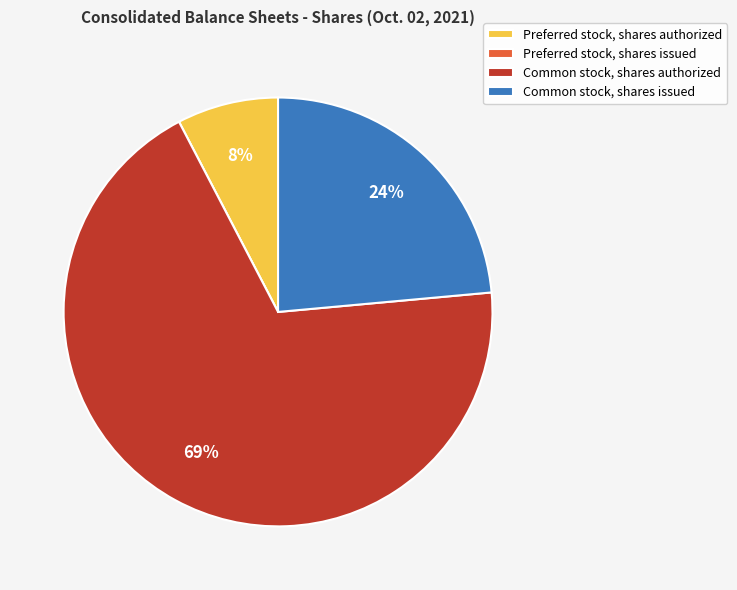

Which has a higher value, Common stock, shares authorized or Common stock, shares issued?

Common stock, shares authorized